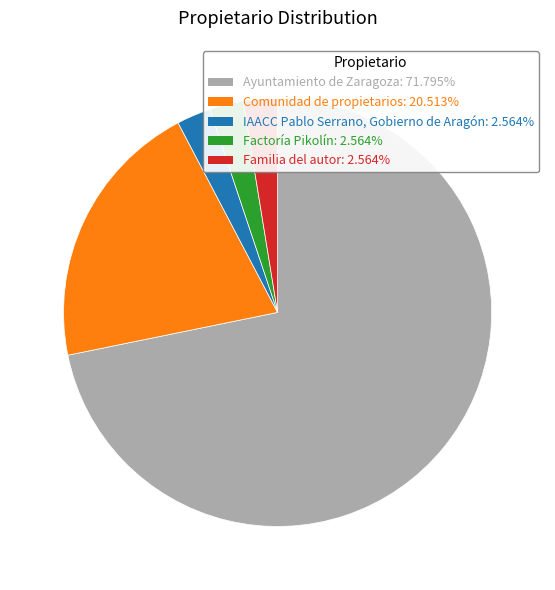

Which slice represents more than half of the pie?

Ayuntamiento de Zaragoza